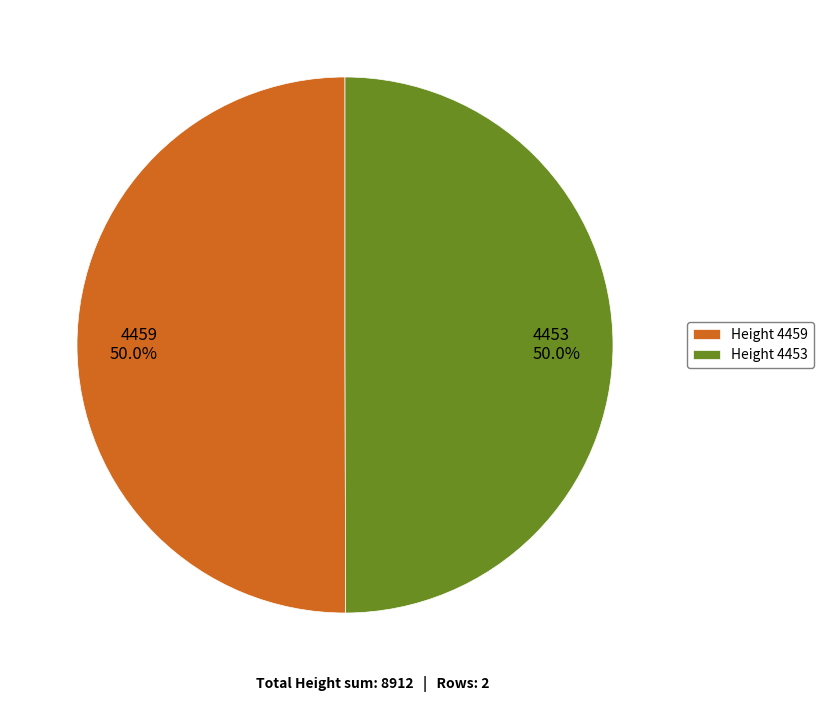

What is the ratio of the value at 4459 to the value at 4453?

1.0